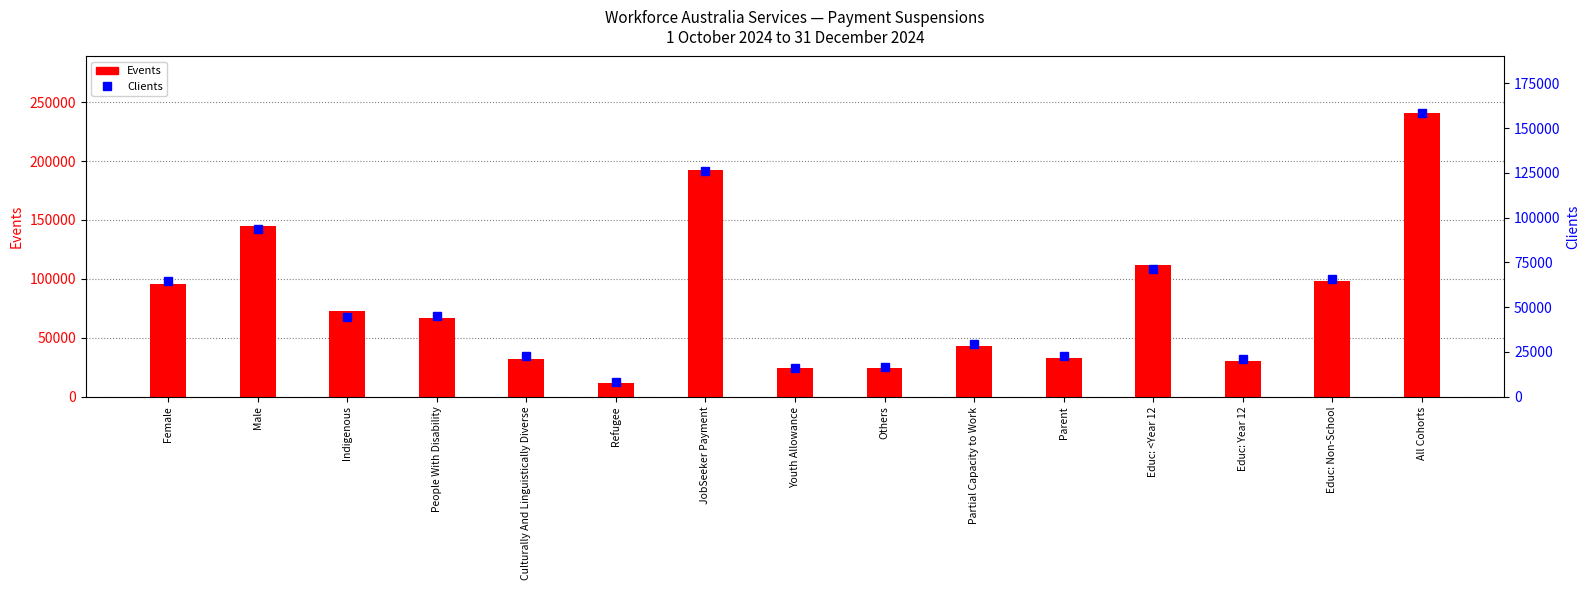

At which category does the chart reach its peak across all series?

All Cohorts